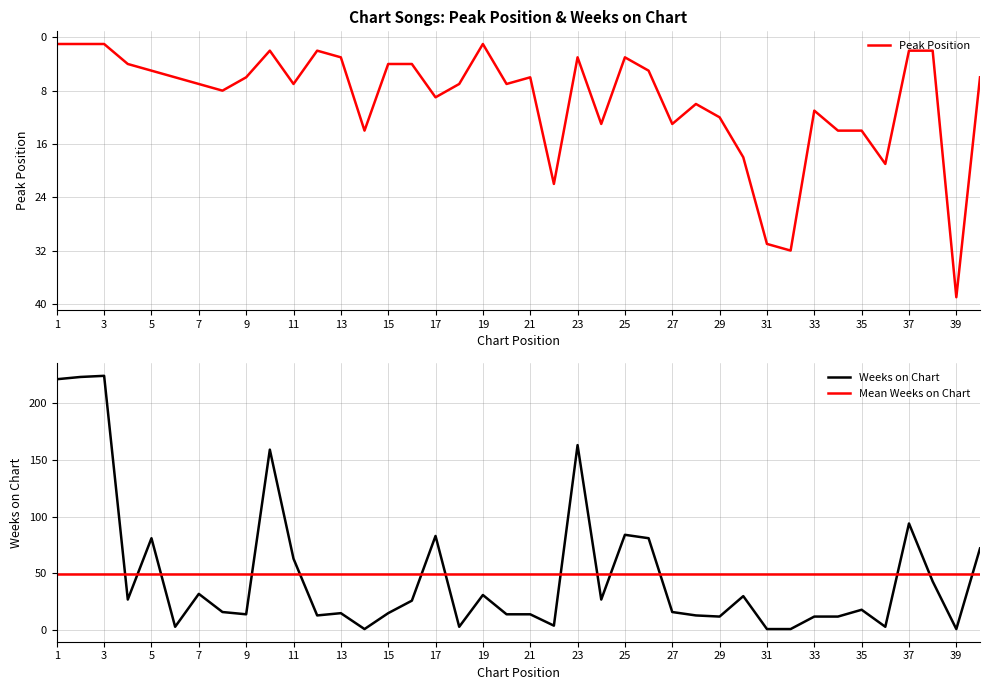

Reading left to right, list all the values displayed in this chart.

Peak Position: 1=1	2=1	3=1	4=4	5=5	6=6	7=7	8=8	9=6	10=2	11=7	12=2	13=3	14=14	15=4	16=4	17=9	18=7	19=1	20=7	21=6	22=22	23=3	24=13	25=3	26=5	27=13	28=10	29=12	30=18	31=31	32=32	33=11	34=14	35=14	36=19	37=2	38=2	39=39	40=6
Weeks on Chart: 1=221	2=223	3=224	4=27	5=81	6=3	7=32	8=16	9=14	10=159	11=63	12=13	13=15	14=1	15=15	16=26	17=83	18=3	19=31	20=14	21=14	22=4	23=163	24=27	25=84	26=81	27=16	28=13	29=12	30=30	31=1	32=1	33=12	34=12	35=18	36=3	37=94	38=43	39=1	40=72